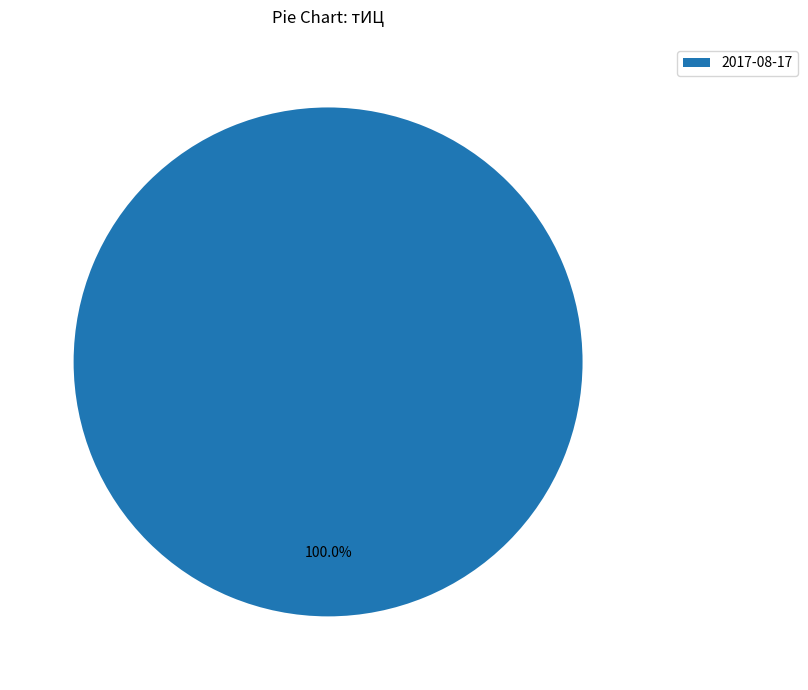

Rank the categories by value from highest to lowest.

2017-08-17